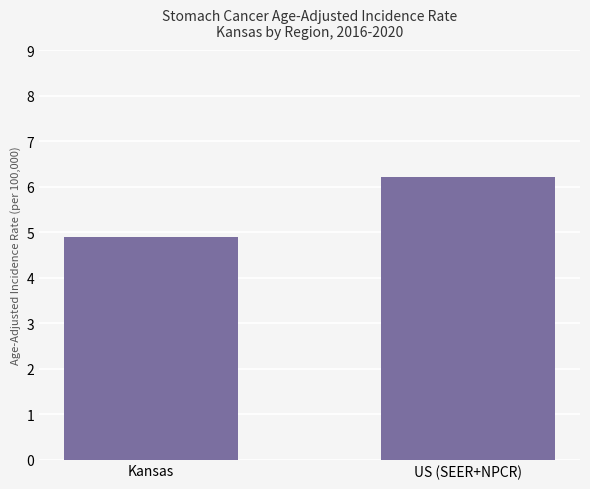

Reading left to right, list all the values displayed in this chart.

4.9	6.2